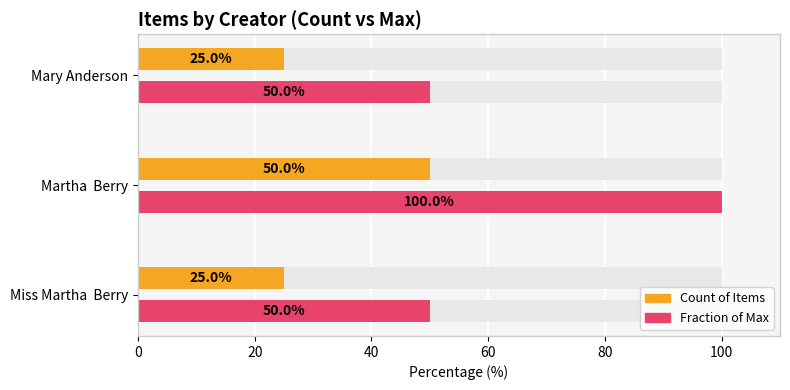

Does the chart contain stacked bars?

No